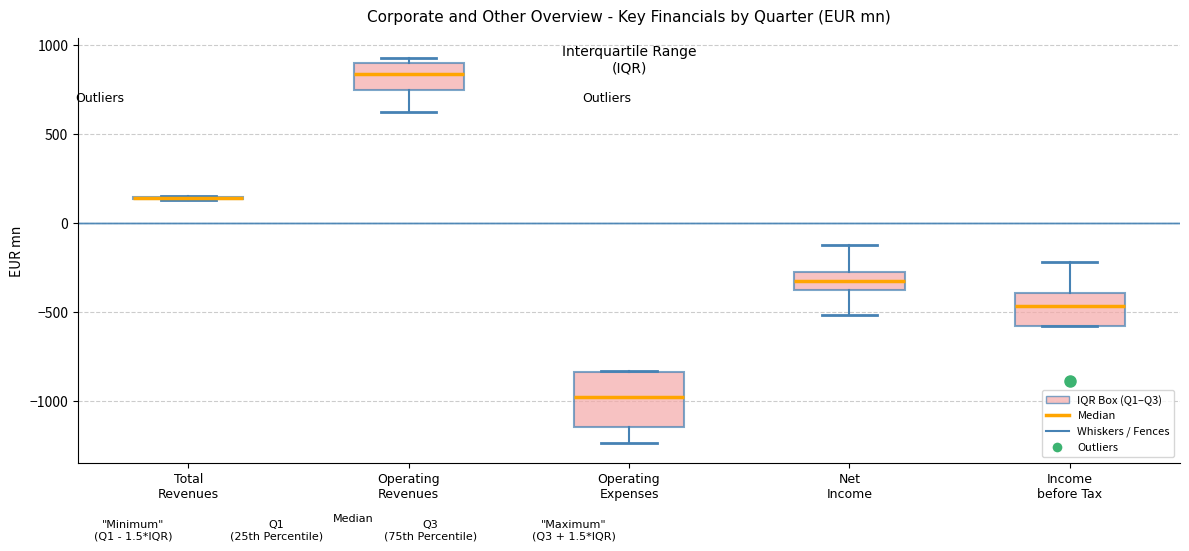

Reading left to right, read every box against the y-axis: the position of its median line, the range the box covers, and the ends of its whiskers. The values are not printed on the chart, so give them approximately, as read against the axis.

Total Revenues: box collapsed to a line at 150, whiskers 150 to 150
Operating Revenues: median 850, box 750 to 900, whiskers 650 to 950
Operating Expenses: median -1000, box -1150 to -850, whiskers -1250 to -850
Net Income: median -350, box -400 to -250, whiskers -500 to -100
Income before Tax: median -450, box -600 to -400, whiskers -600 to -200